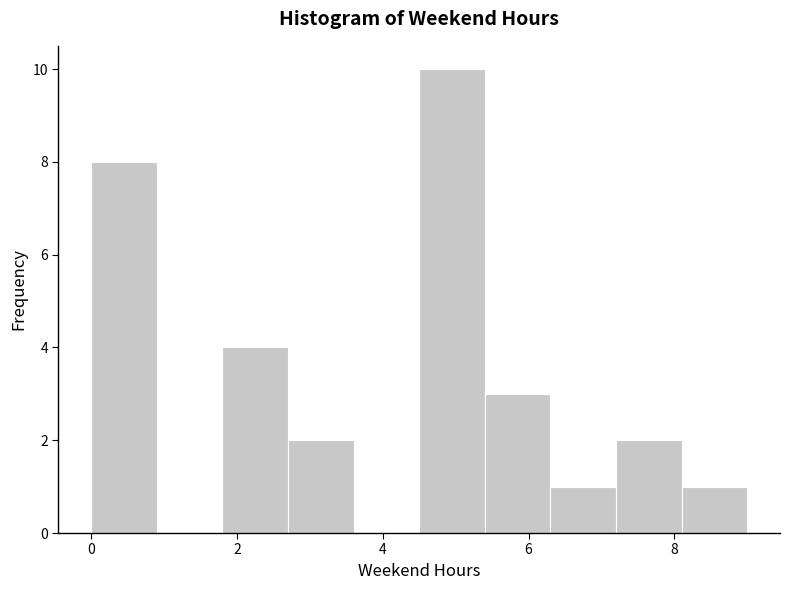

Reading left to right, list every bar in this chart as the range it spans on the x-axis followed by its height. Neither the bar edges nor the heights are printed on the chart, so give them approximately, as read against the axes.

0.0 to 0.9: 8
0.9 to 1.8: 0
1.8 to 2.7: 4
2.7 to 3.6: 2
3.6 to 4.5: 0
4.5 to 5.4: 10
5.4 to 6.3: 3
6.3 to 7.2: 1
7.2 to 8.1: 2
8.1 to 9.0: 1